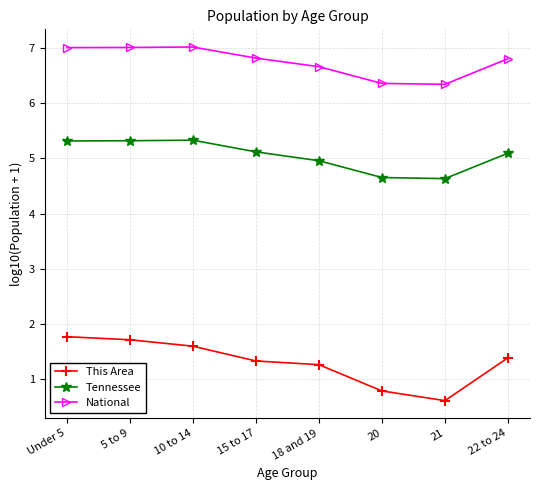

What is the maximum value shown in the chart?

7.0